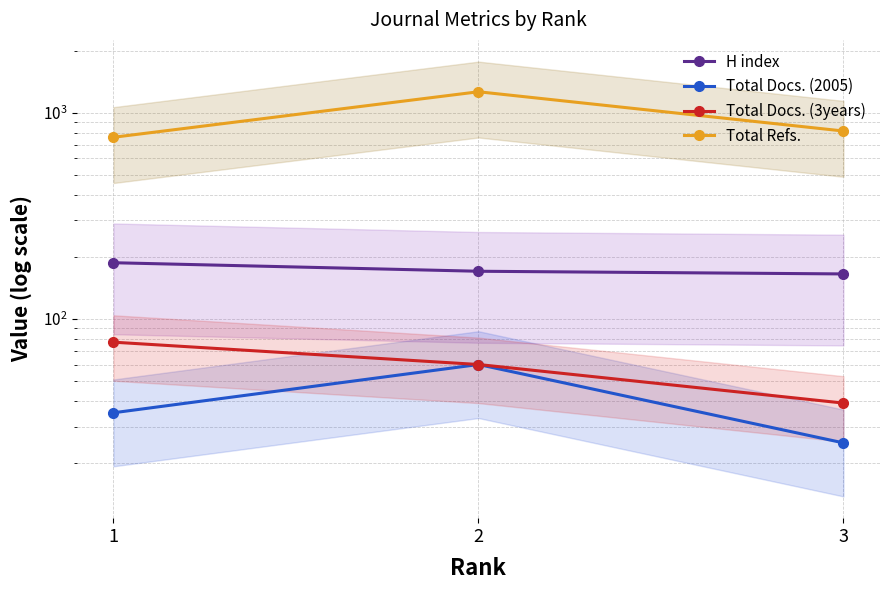

What is the sum of the Total Docs. (2005) values at 1 and 2?

95